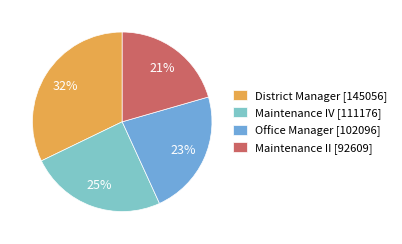

How many slices are in this pie chart?

4